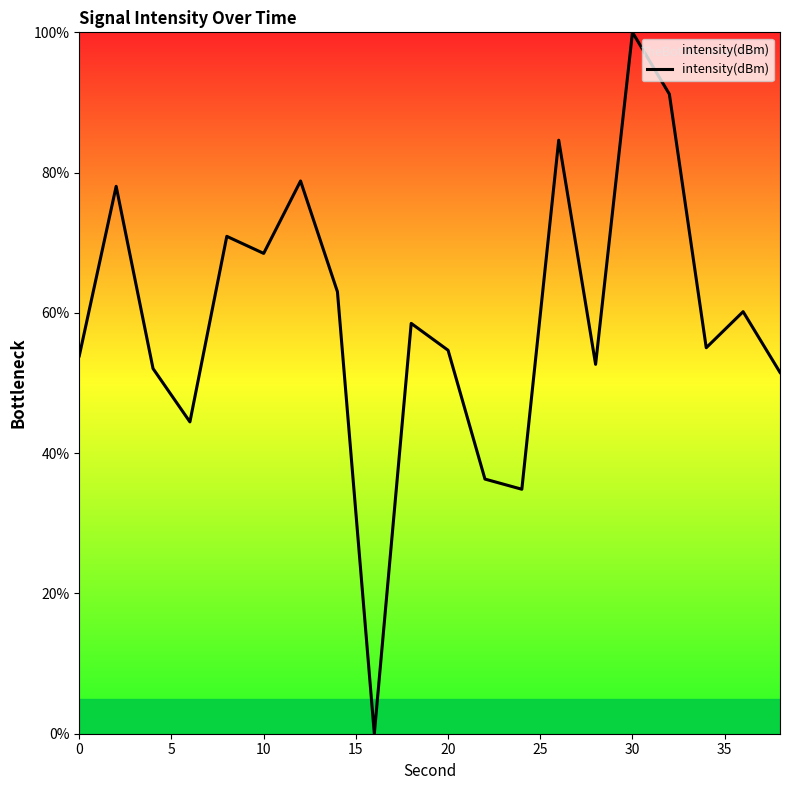

What is the greatest value displayed?

100.0